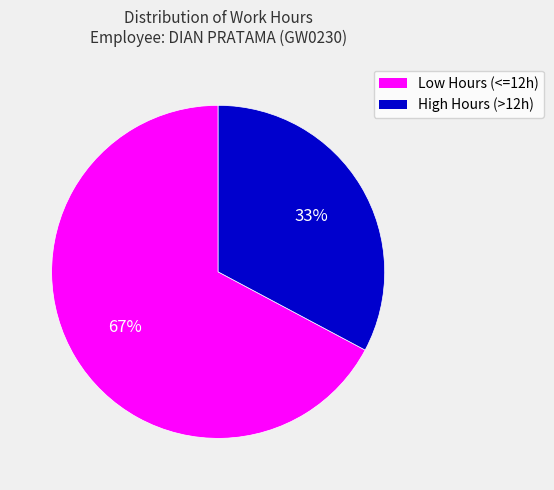

What is the smallest slice in the pie chart?

High Hours (>12h)